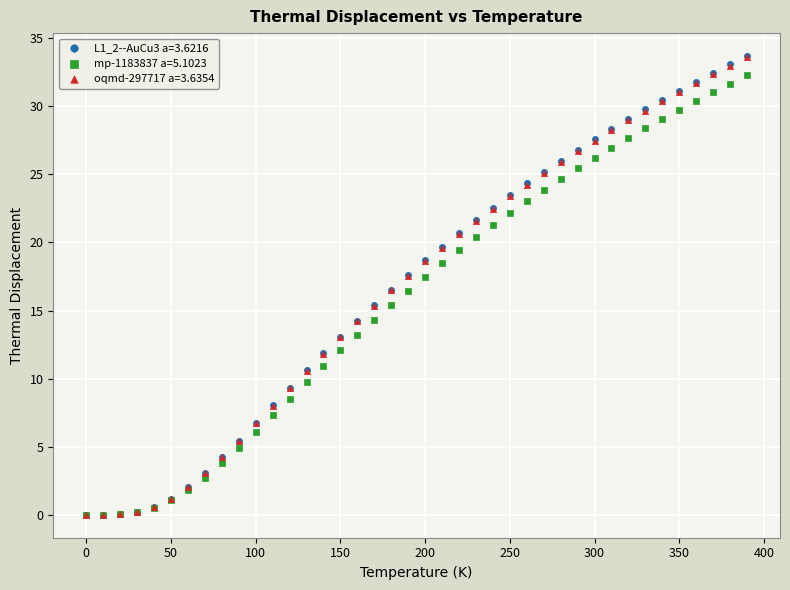

What are all the series names shown in the legend?

L1_2--AuCu3 a=3.6216, mp-1183837 a=5.1023, oqmd-297717 a=3.6354